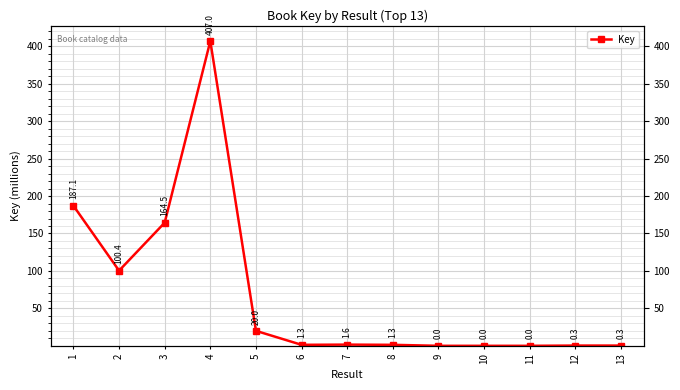

True or false: the data shows 0.1 at 13.

False